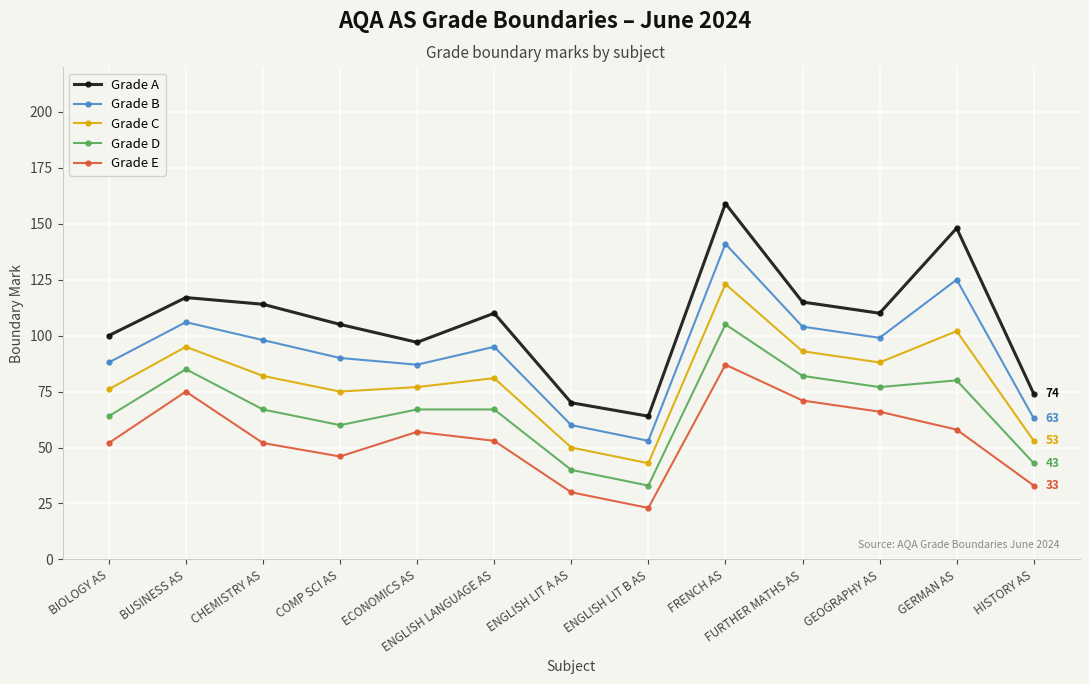

What is the label of the 12th point from the left?

GERMAN AS